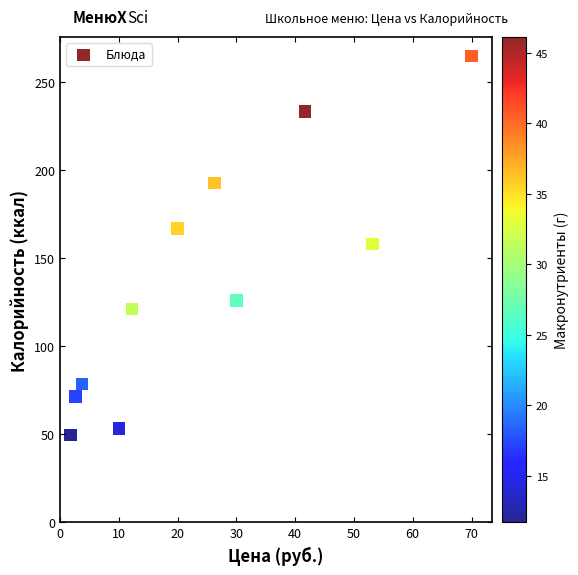

What is the average X value?

24.7